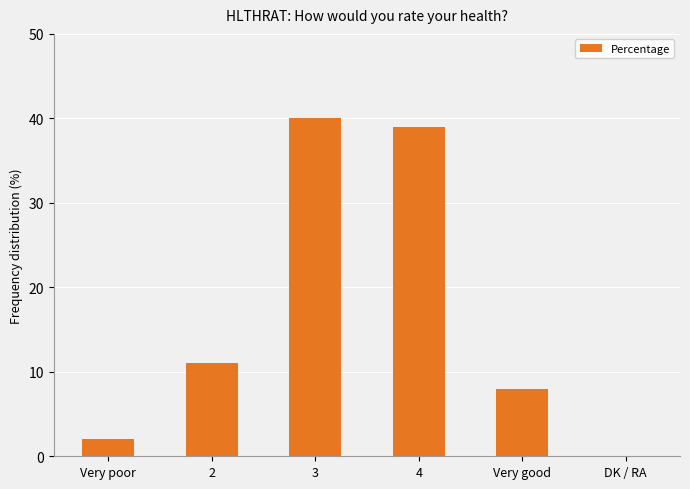

Between Very good and DK / RA, which is larger?

Very good